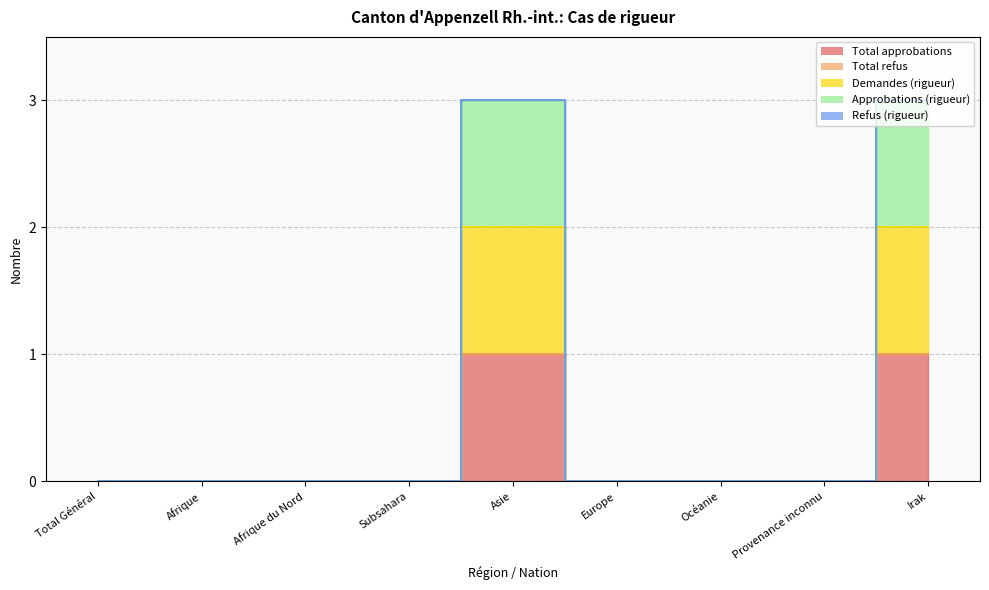

Where is the first local maximum for Demandes (rigueur)?

Asie